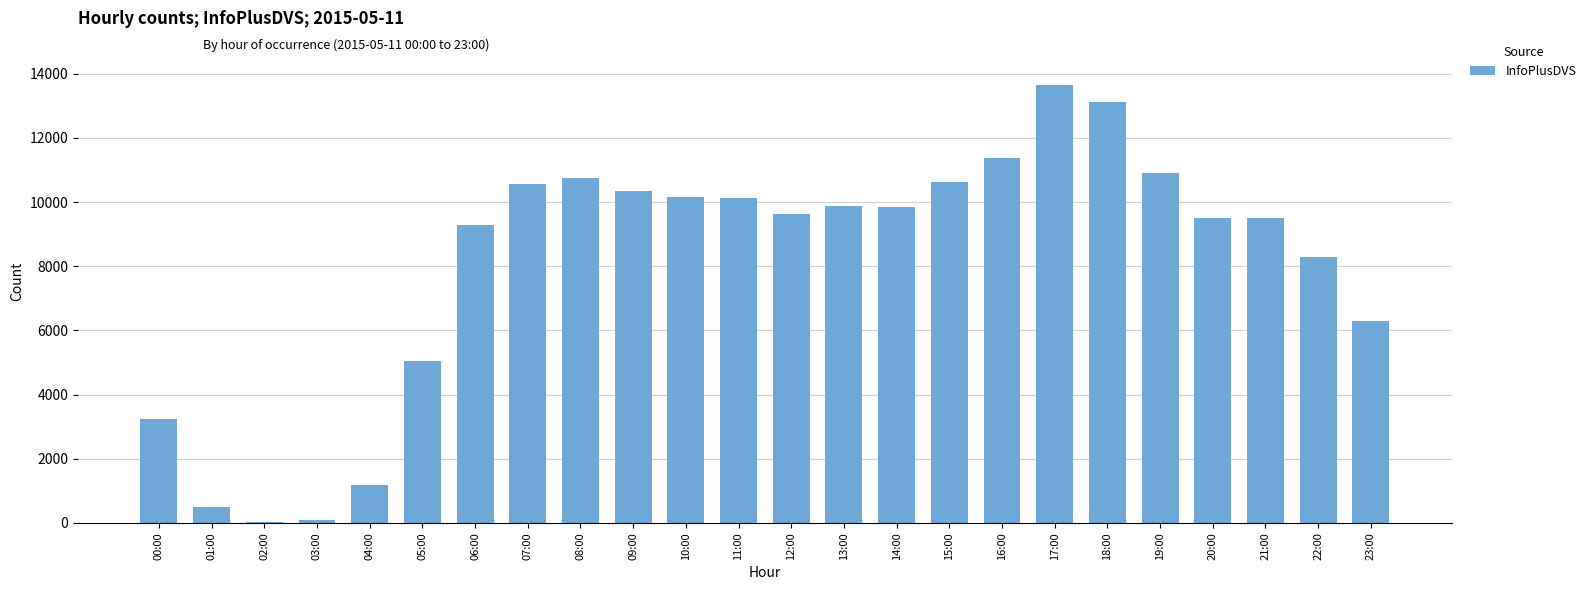

What is the change in value from 06:00 to 19:00?

+1597